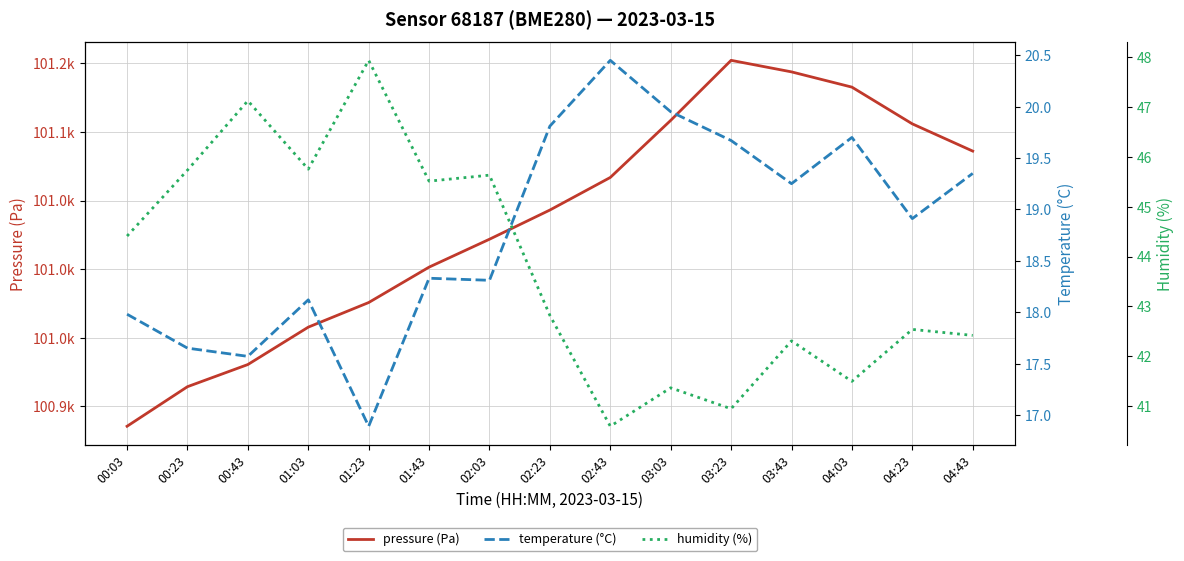

What is the approximate value of pressure (Pa) at 01:23?

100975.6